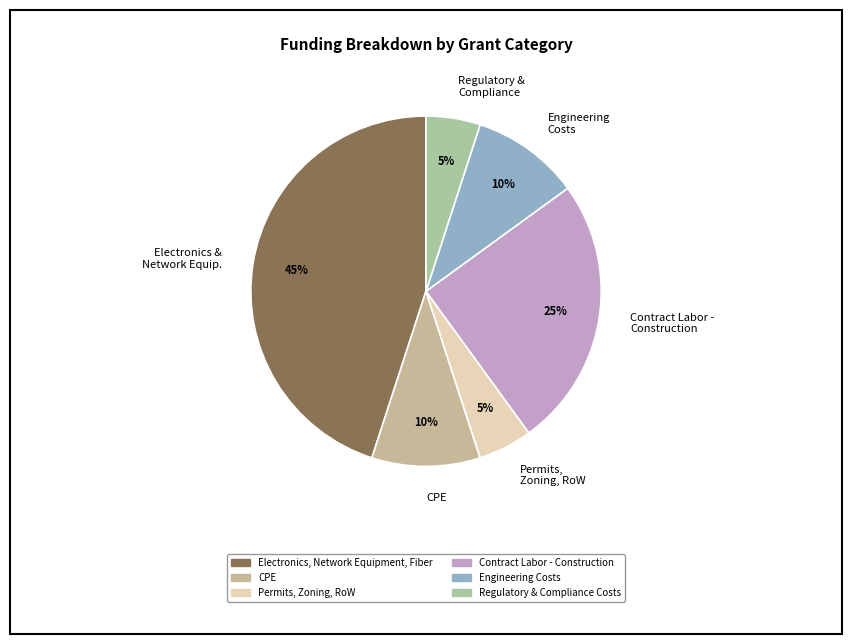

Is it true that Electronics, Network Equipment, Fiber is 45% of the pie?

True